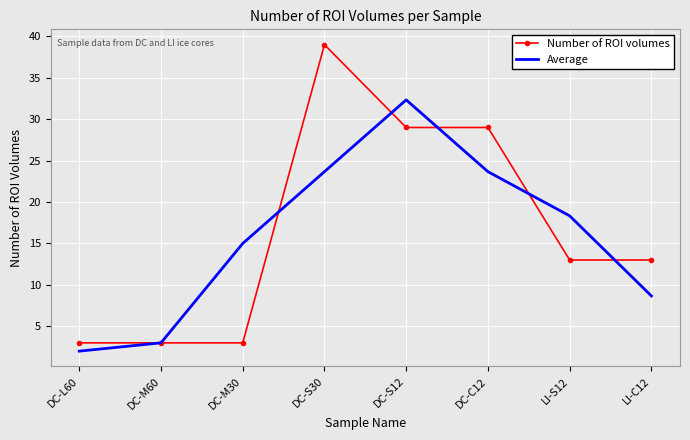

True or false: Average has more than 2 points higher than both neighbors.

False